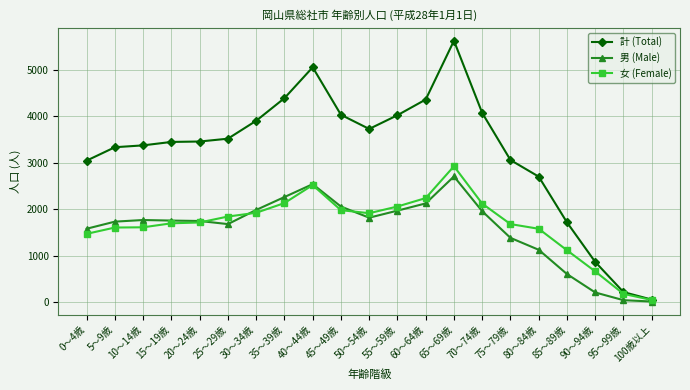

Read the 男 (Male) value at 75～79歳, to the nearest 50.

1400